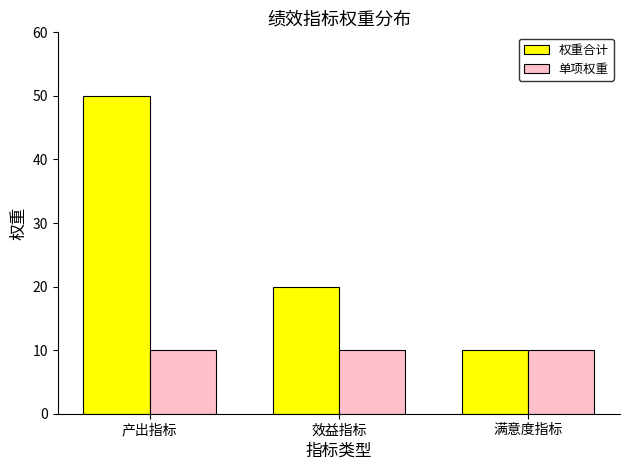

Which series has the largest range (max minus min)?

权重合计